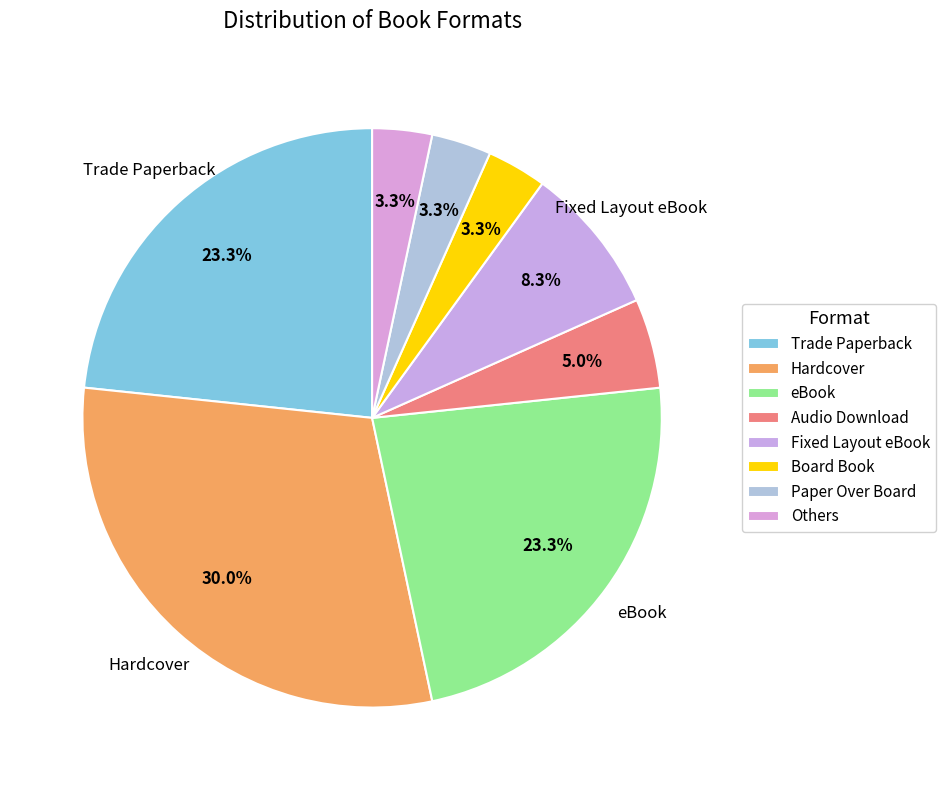

Do Audio Download and Fixed Layout eBook together represent more than half of the pie?

No